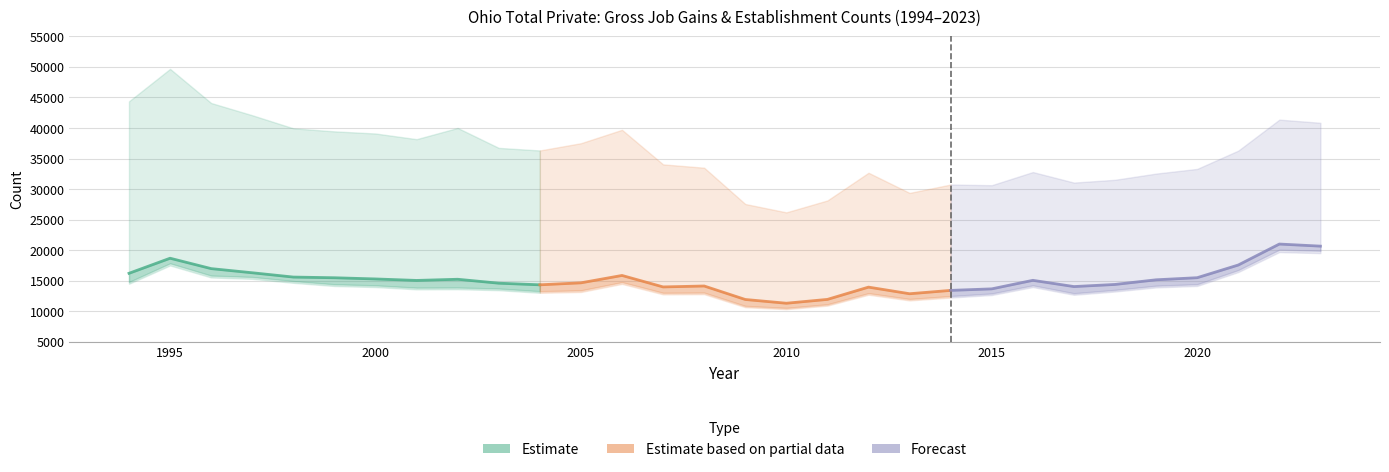

What is the difference between the second highest and minimum values in the Total Establishments series?

9347